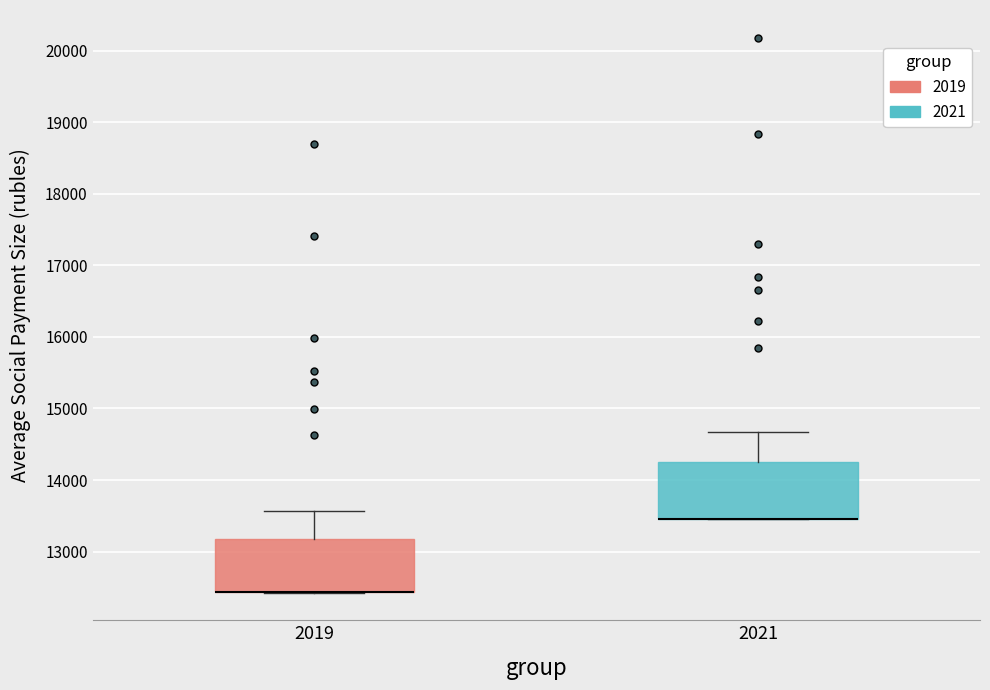

Where does the upper whisker of the box at x = 2021 end on the y-axis? The values are not printed on the chart, so give them approximately, as read against the axis.

14700